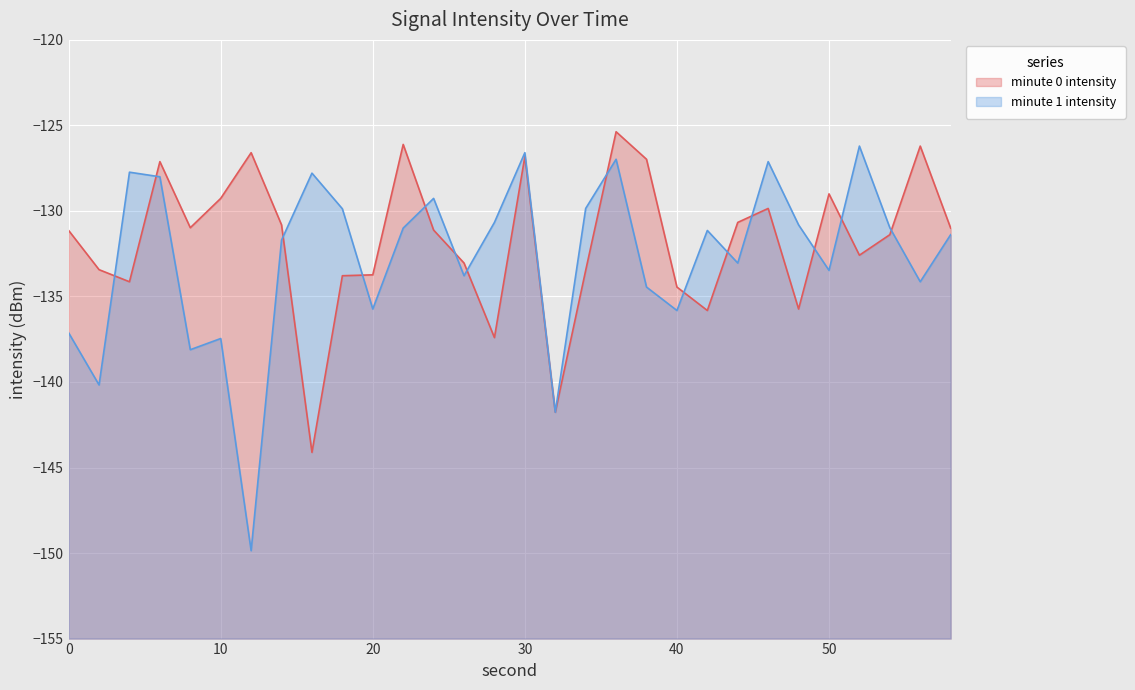

How many intersections are there between minute 0 intensity and minute 1 intensity?

14